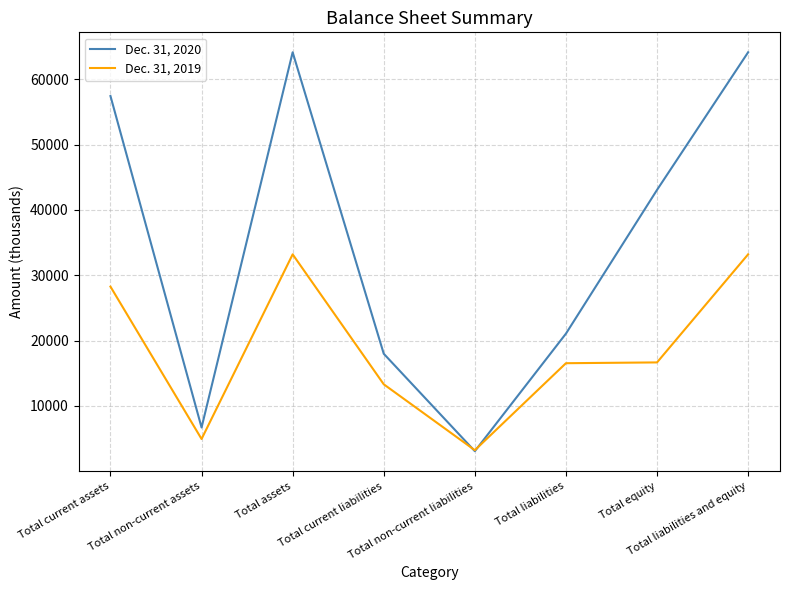

Which series ends up on top after the final intersection of Dec. 31, 2019 and Dec. 31, 2020?

Dec. 31, 2020